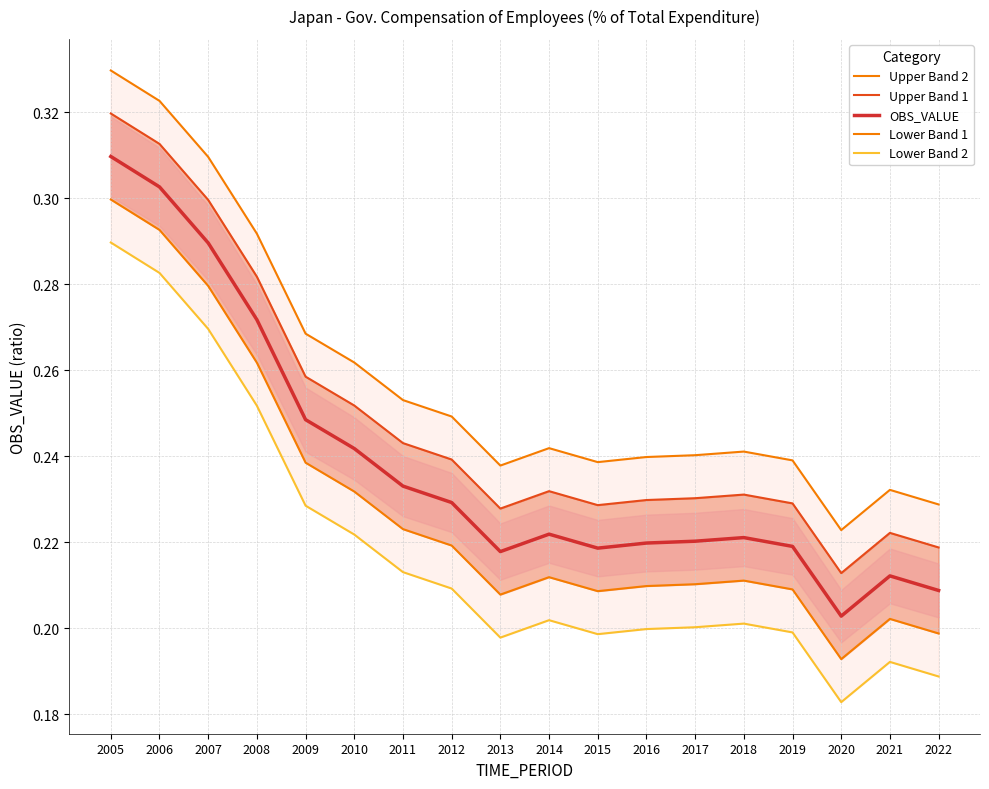

Which category has the lowest value in the OBS_VALUE series?

2020